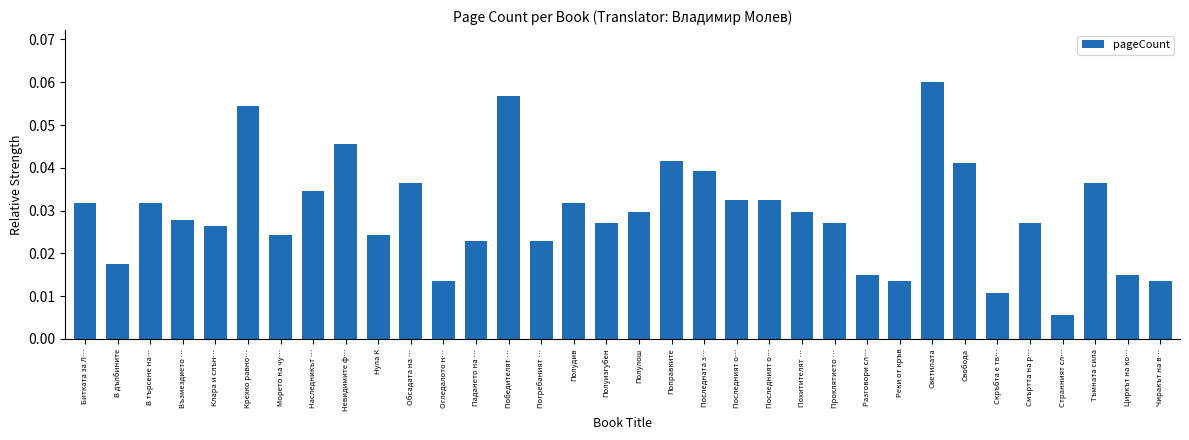

How many bars are there in total?

34